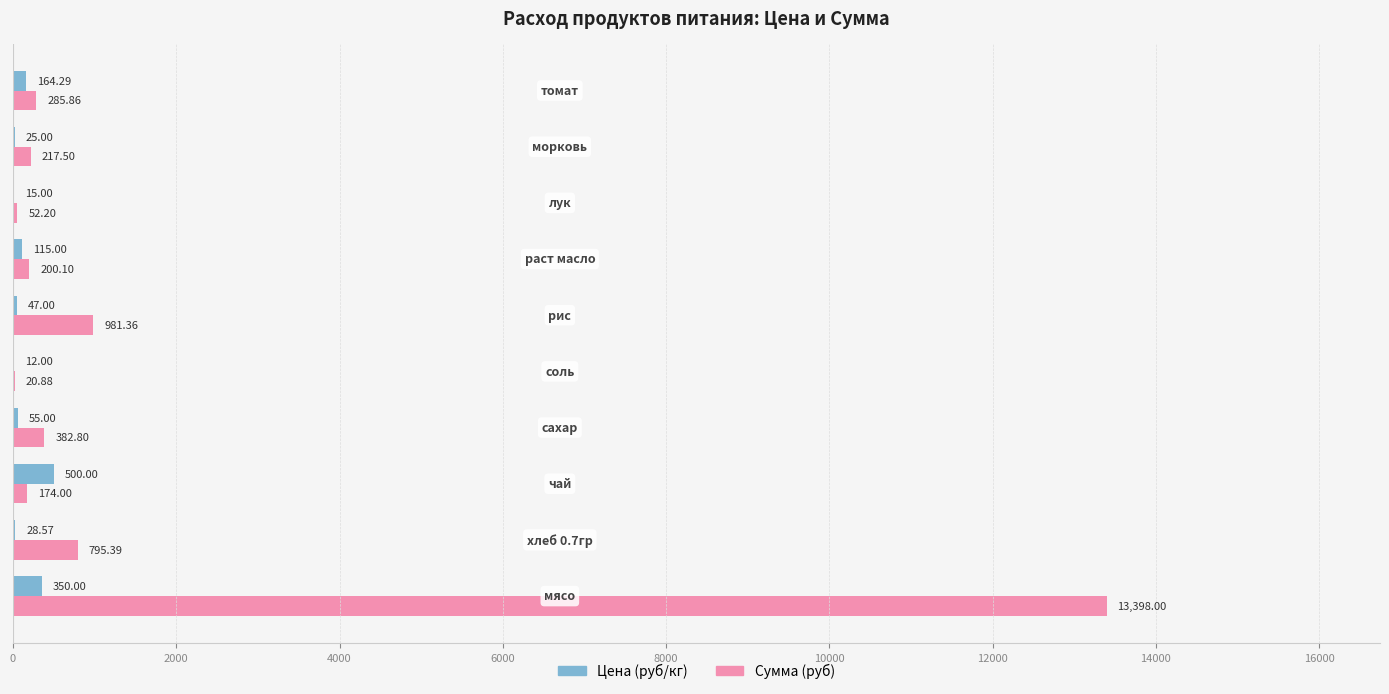

What is the sum of all Цена (руб/кг) values?

1311.9